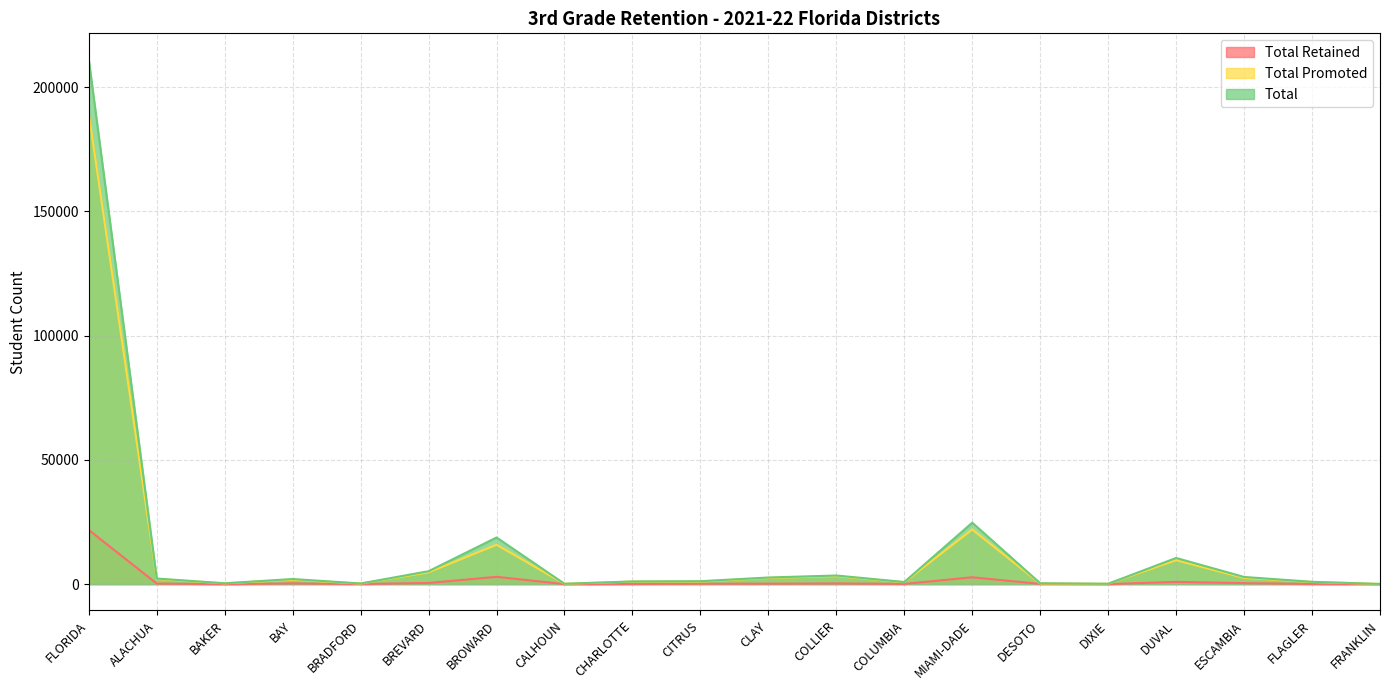

The value of Total Retained at CALHOUN is 5. True or false?

False